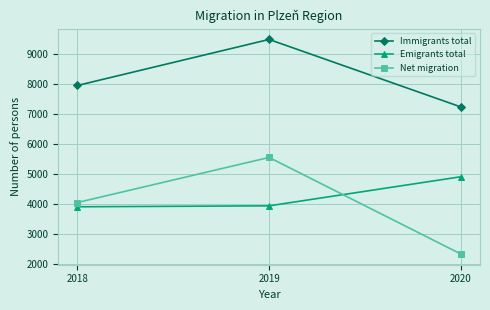

How many lines are shown in the chart?

3